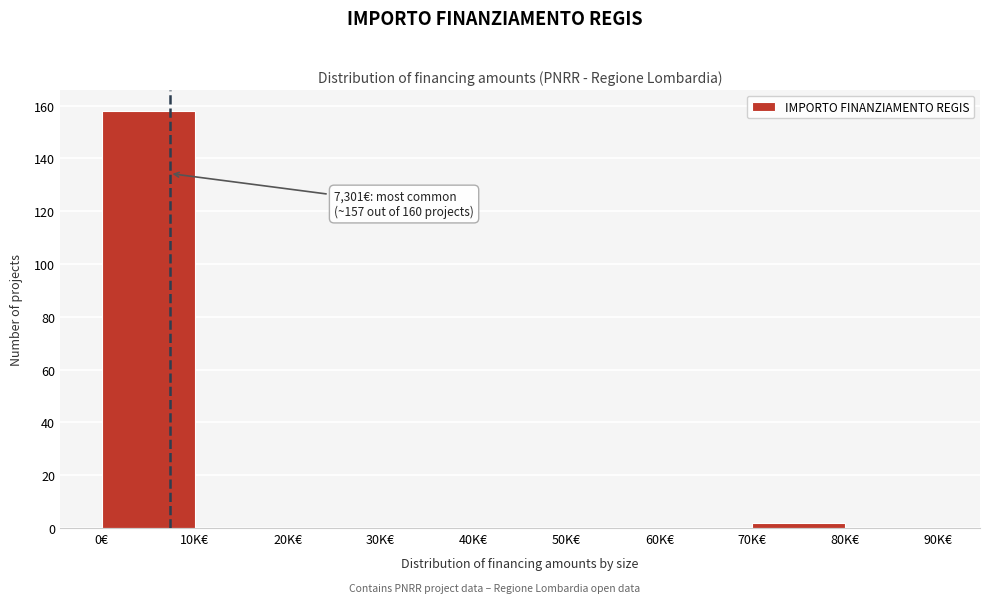

Reading left to right, transcribe all the data shown in this chart.

0€=158	10K€=0	20K€=0	30K€=0	40K€=0	50K€=0	60K€=0	70K€=2	80K€=0